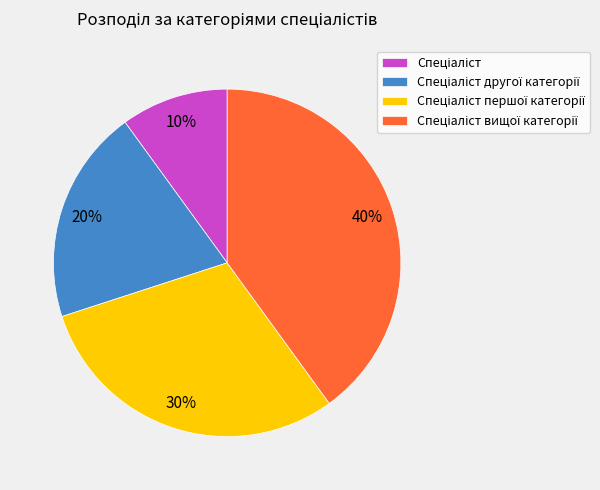

To the nearest percent, what is the average slice percentage?

25%